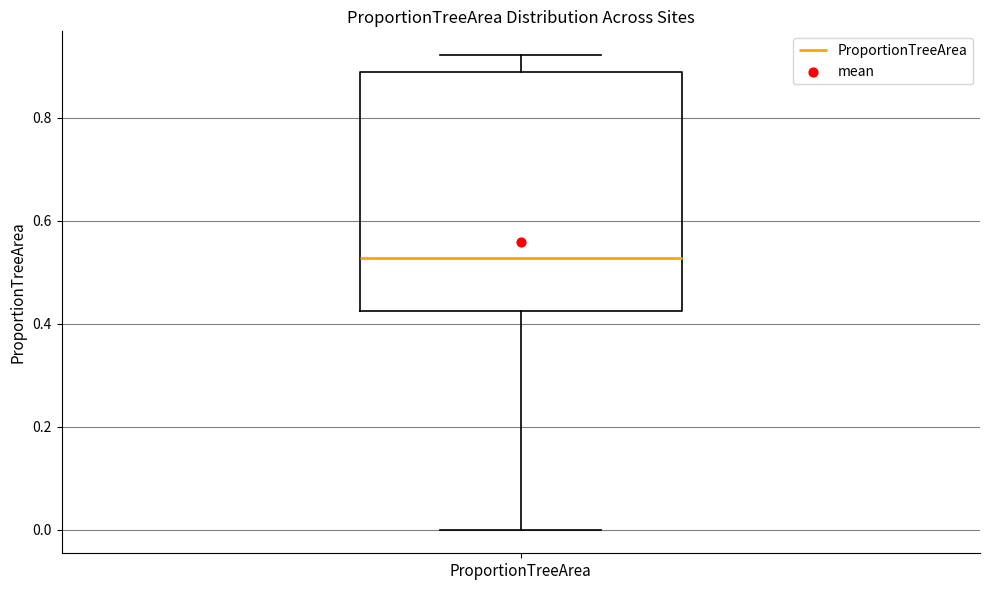

Where does the lower whisker of the box for ProportionTreeArea end on the y-axis? The values are not printed on the chart, so give them approximately, as read against the axis.

0.00